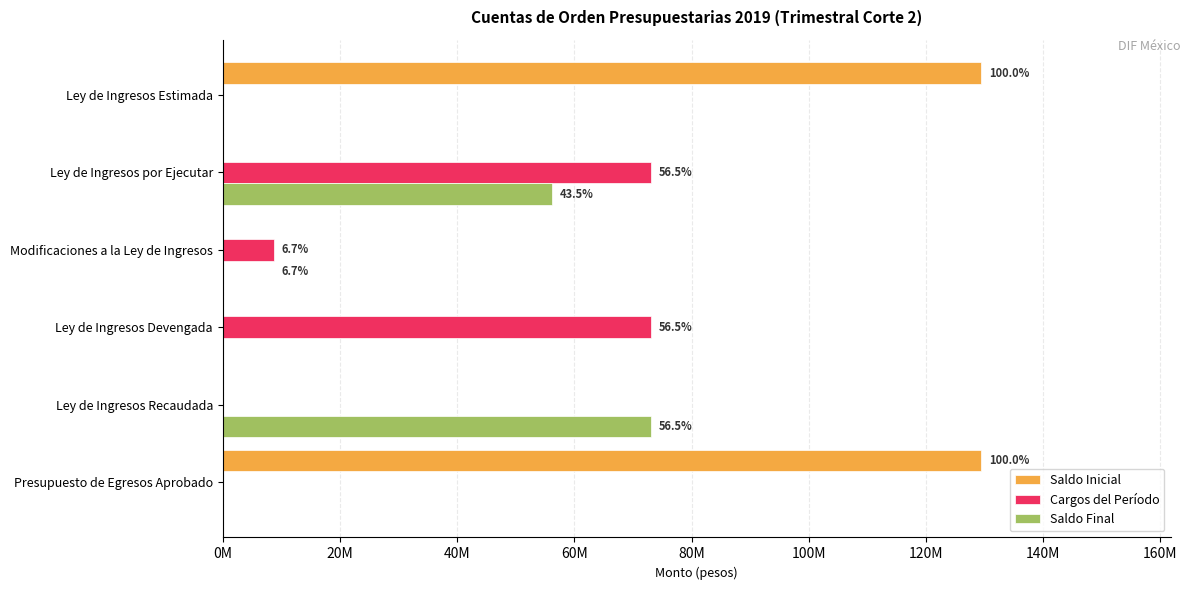

What is the average value of the Cargos del Período series?

25831591.4